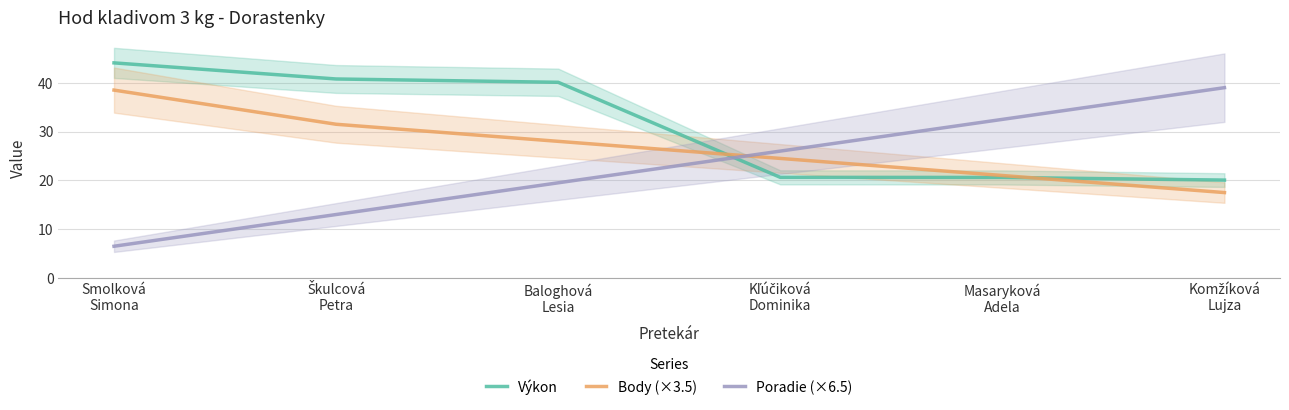

Read the Výkon value at Kľúčiková
Dominika.

20.6